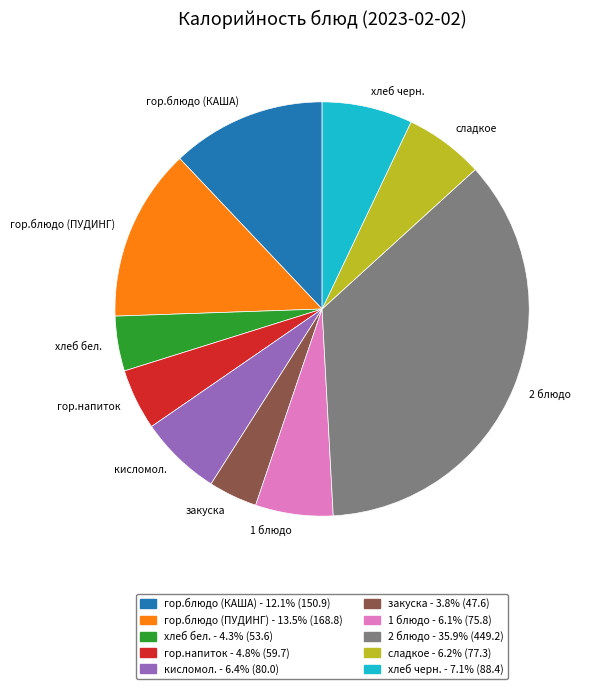

Does сладкое represent more than half of the total?

No